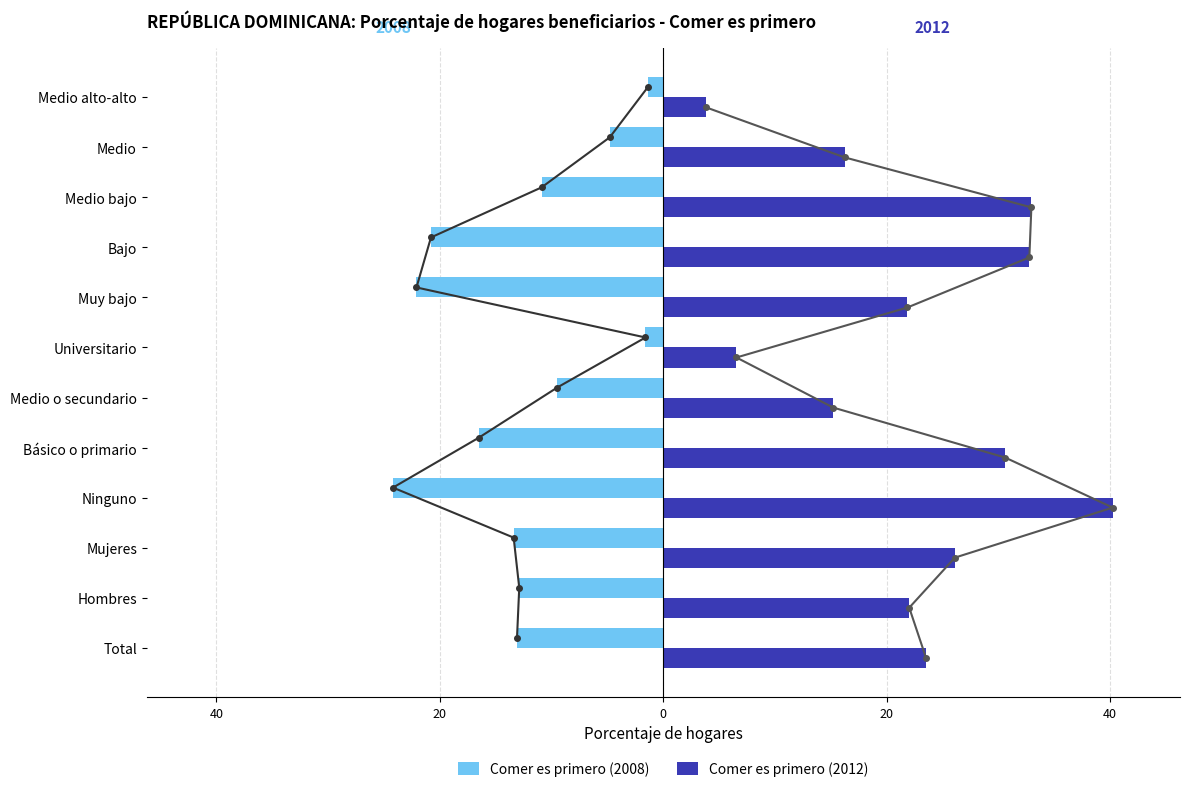

How many values in the Comer es primero (2012) series exceed 23?

6